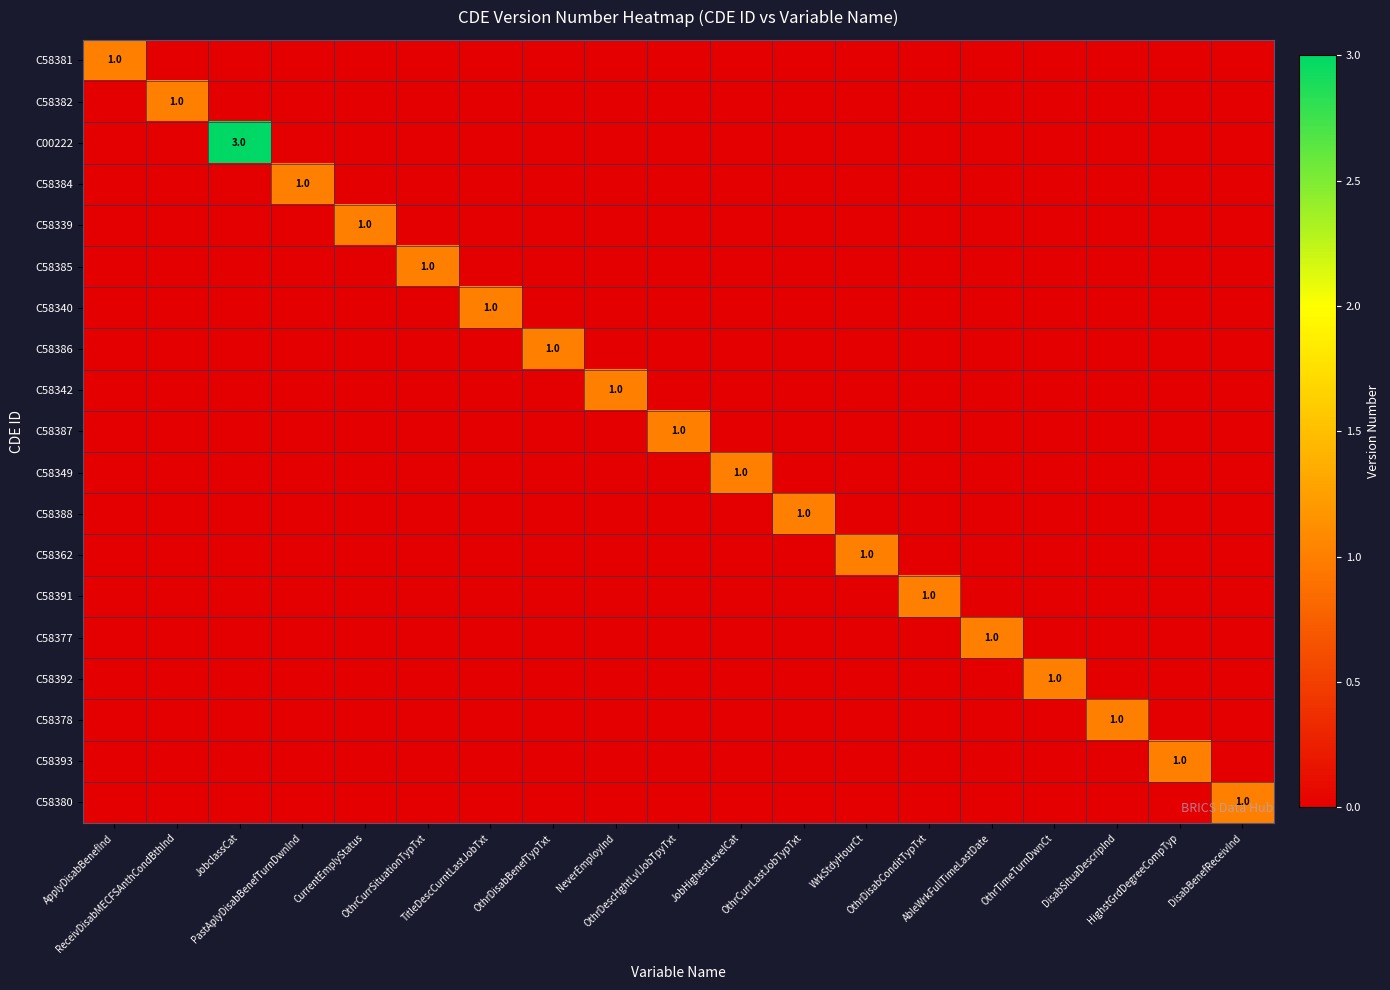

At which category does the chart reach its minimum across all series?

ReceivDisabMECFSAnthCondBthInd